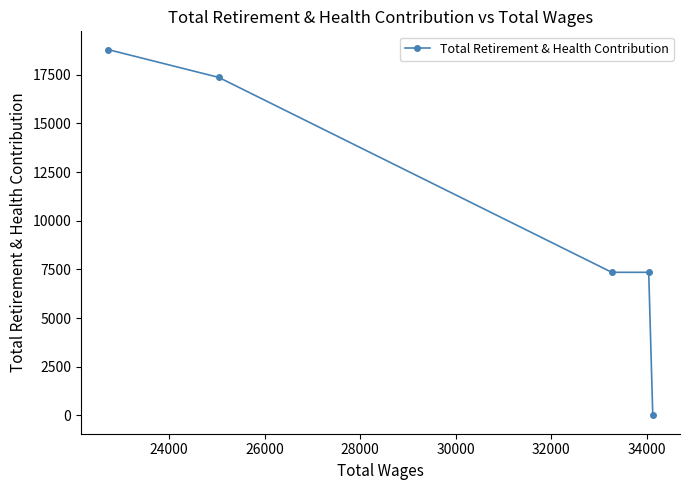

What is the greatest value displayed?

18793